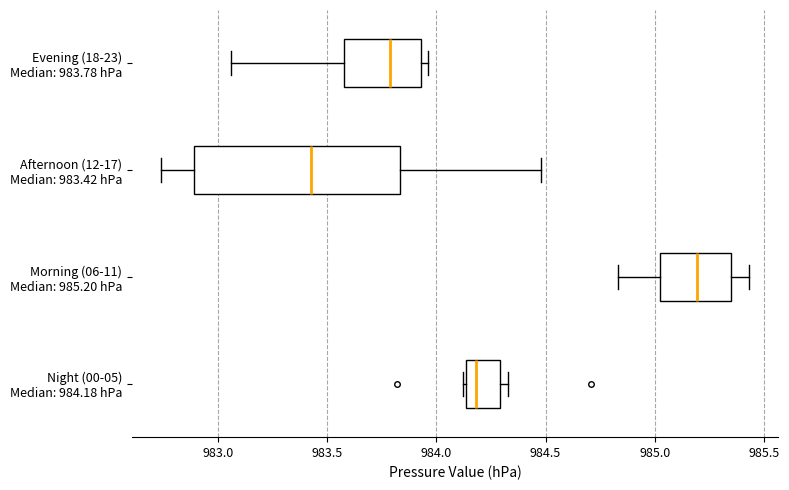

Comparing the boxes themselves (not the whiskers), which one is the widest?

Afternoon (12-17) Median: 983.42 hPa